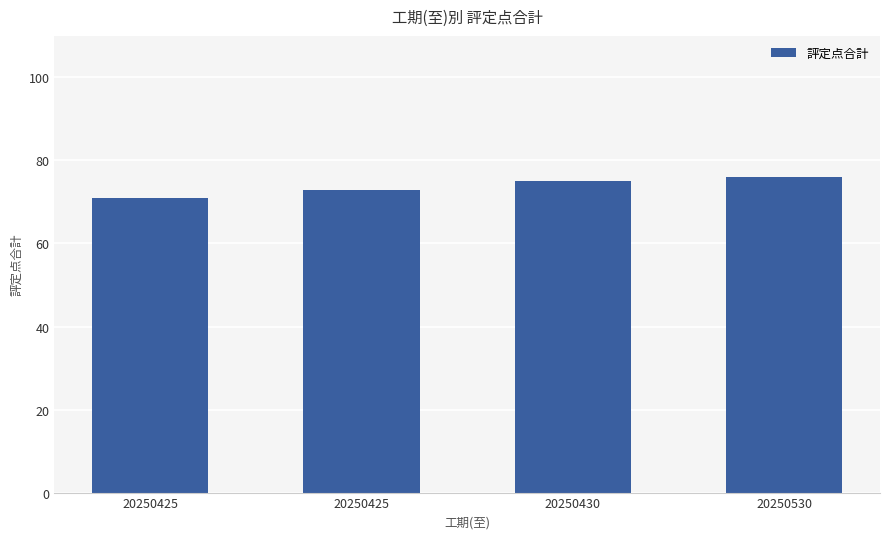

How many bars are there in total?

4